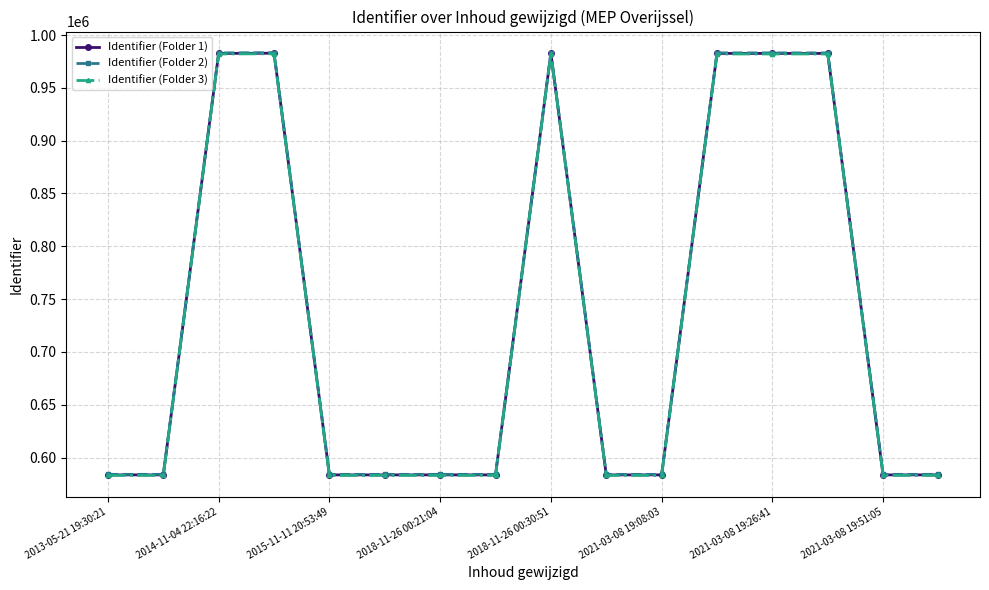

What is the value of the Identifier (Folder 1) point at the 8th from the left?

583626